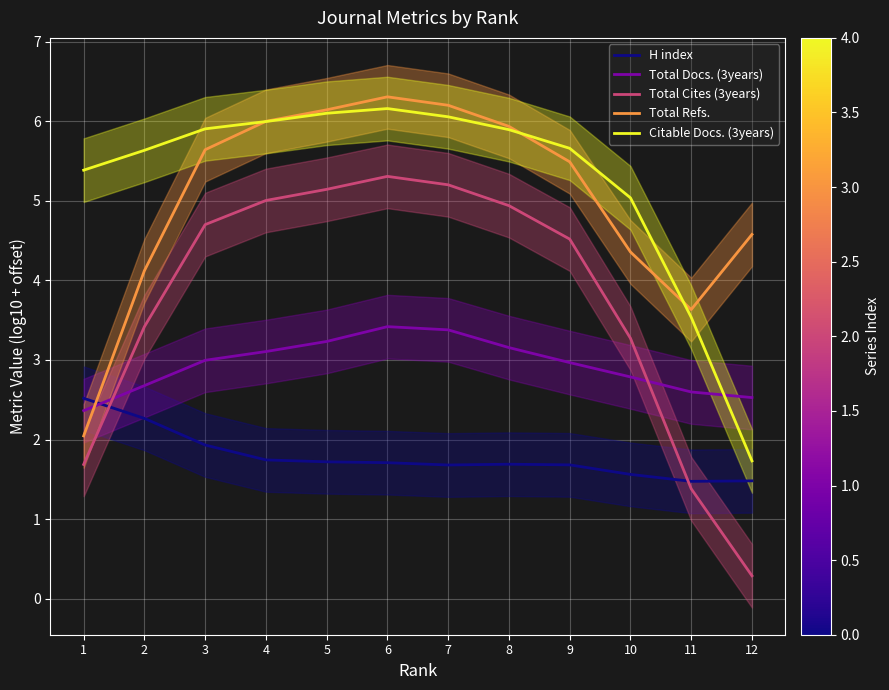

The Total Refs. series shows 3.3 at 8. True or false?

False